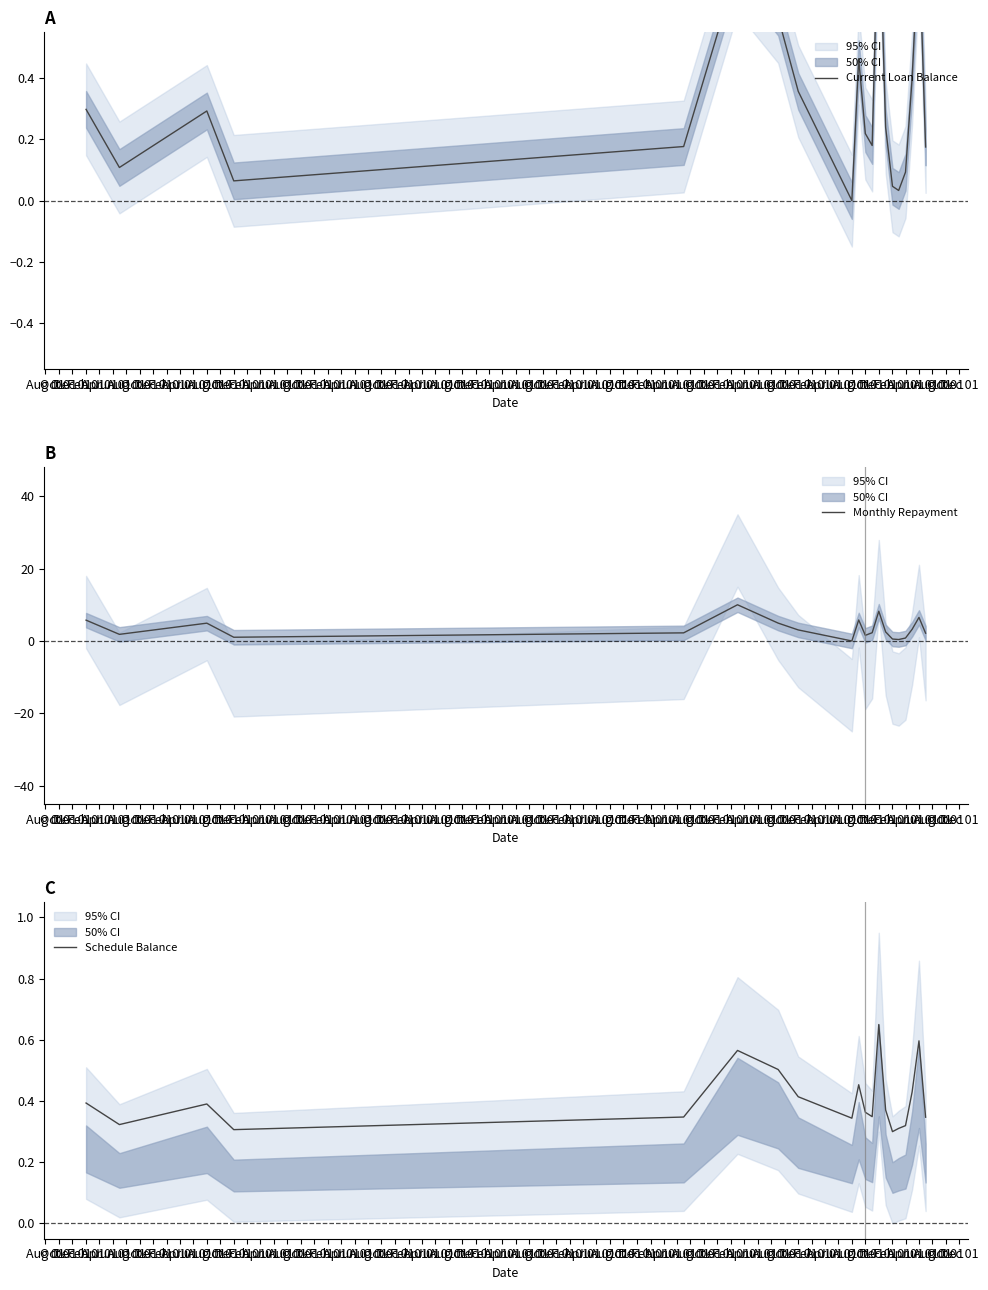

What are all the series names shown in the legend?

Current Loan Balance, Monthly Repayment, Schedule Balance